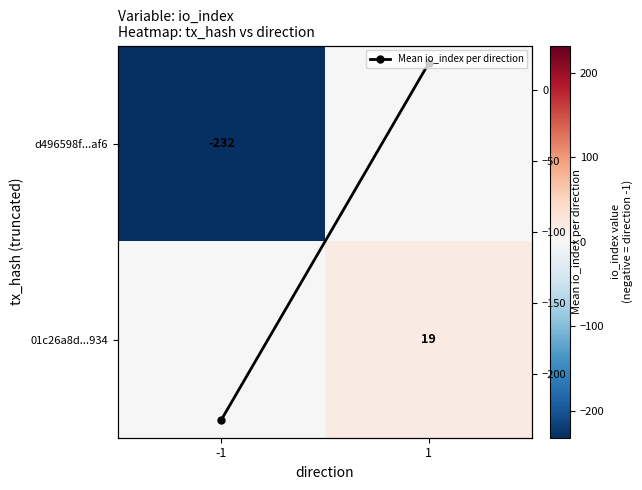

What is the difference between the maximum and minimum values in the Mean io_index per direction series?

251